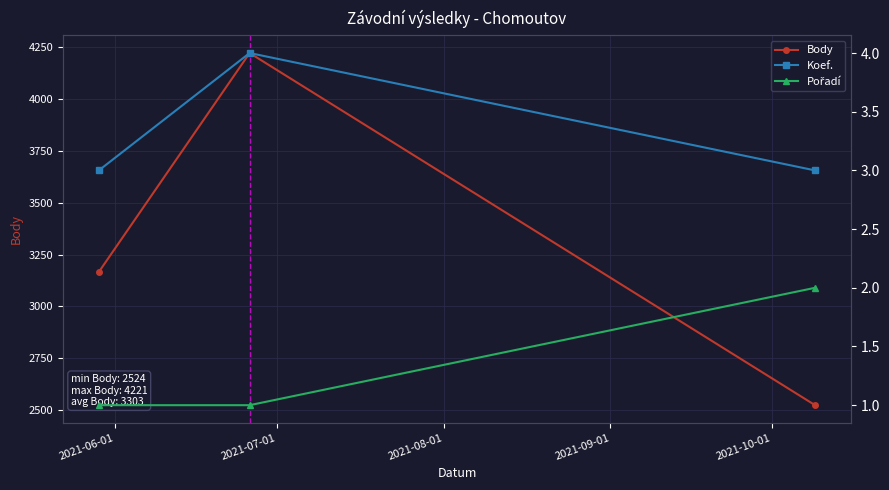

Which series has the widest spread of values?

Body